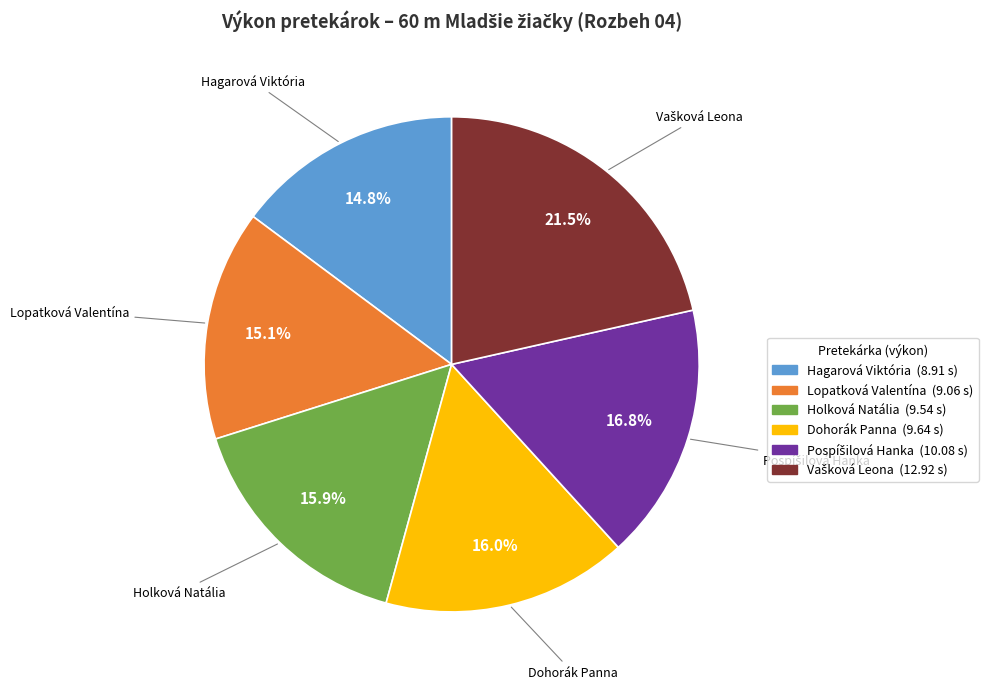

Is there any slice that represents more than half of the pie?

No